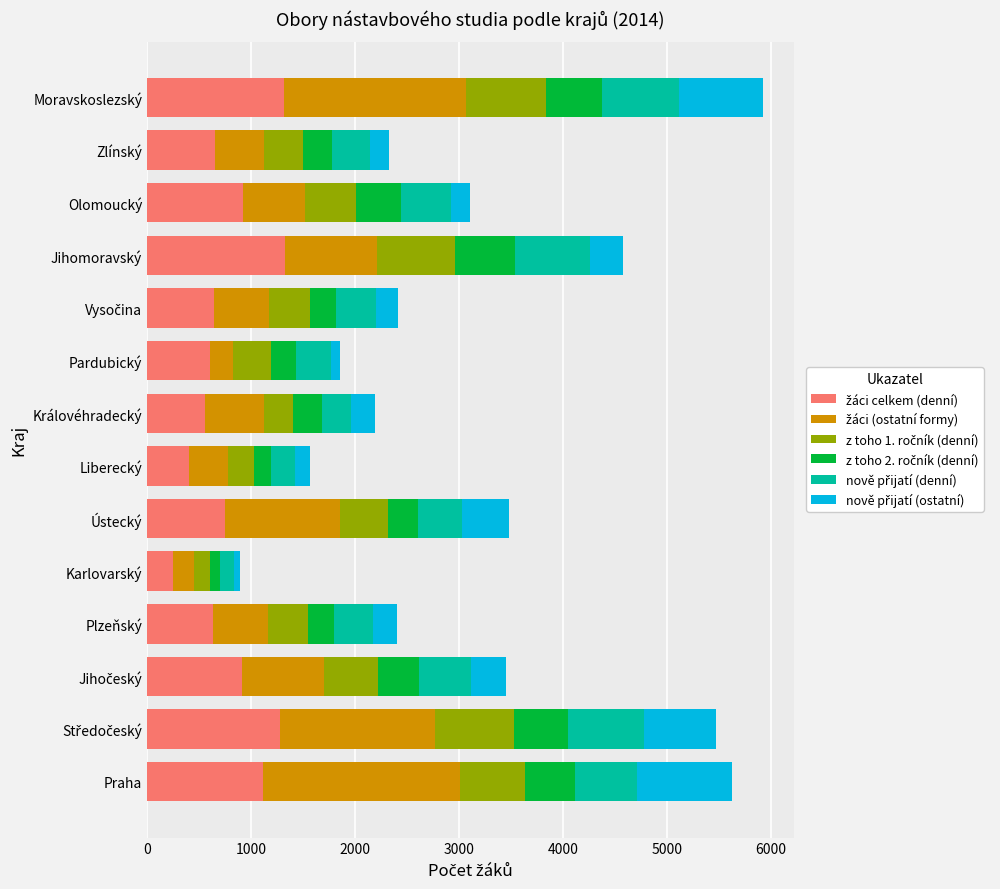

What is the total value across all series at Zlínský?

2326